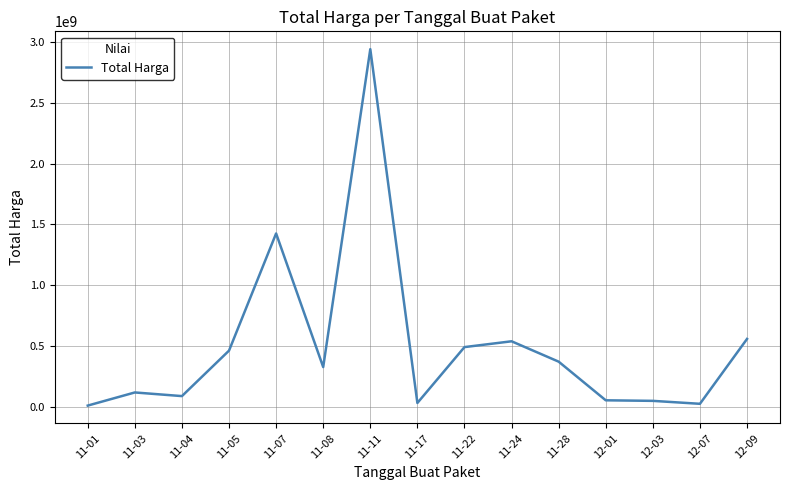

What is the approximate value at 12-03, to the nearest 10?

51601000